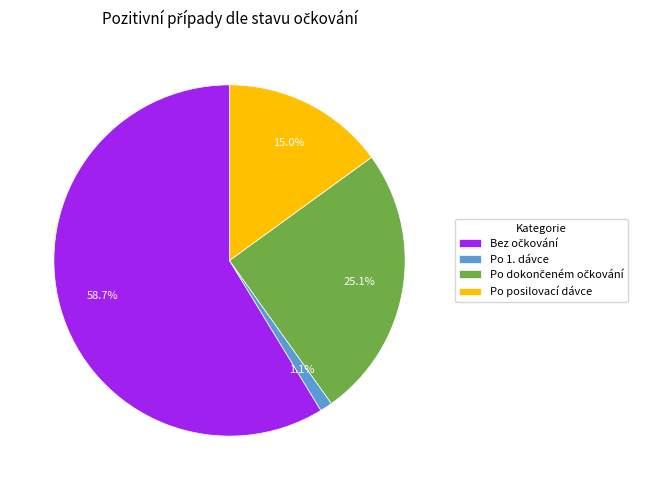

How many segments does this pie chart have?

4